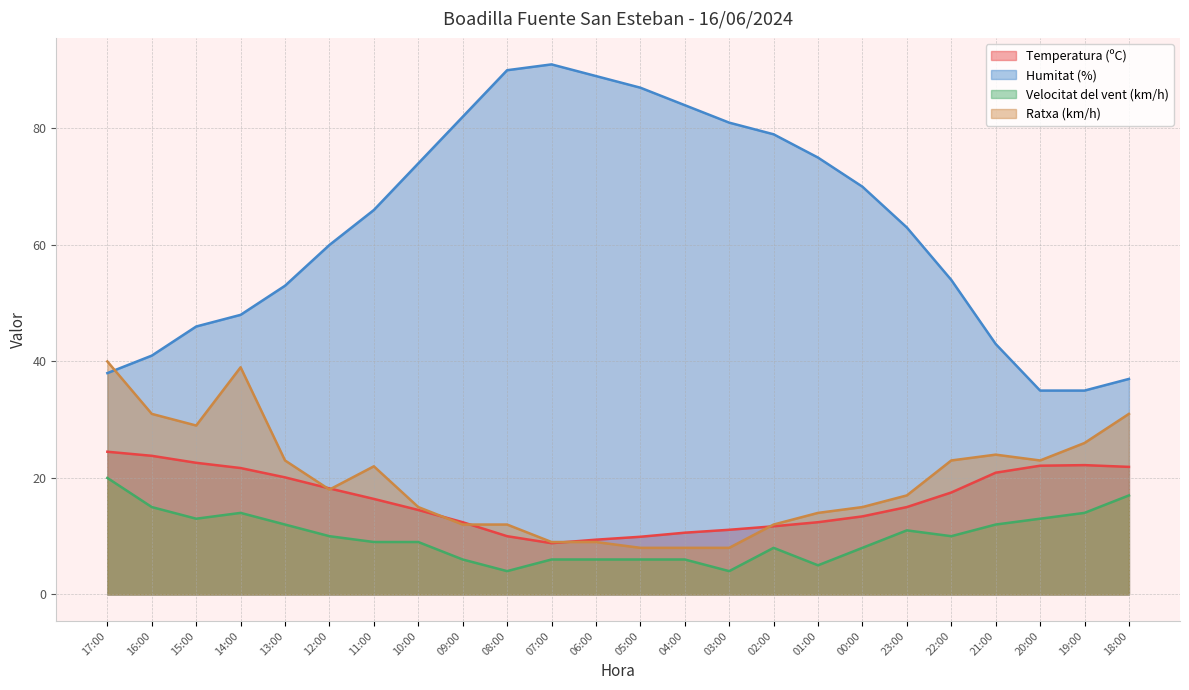

The value of Humitat (%) at 19:00 is 35.0. True or false?

True